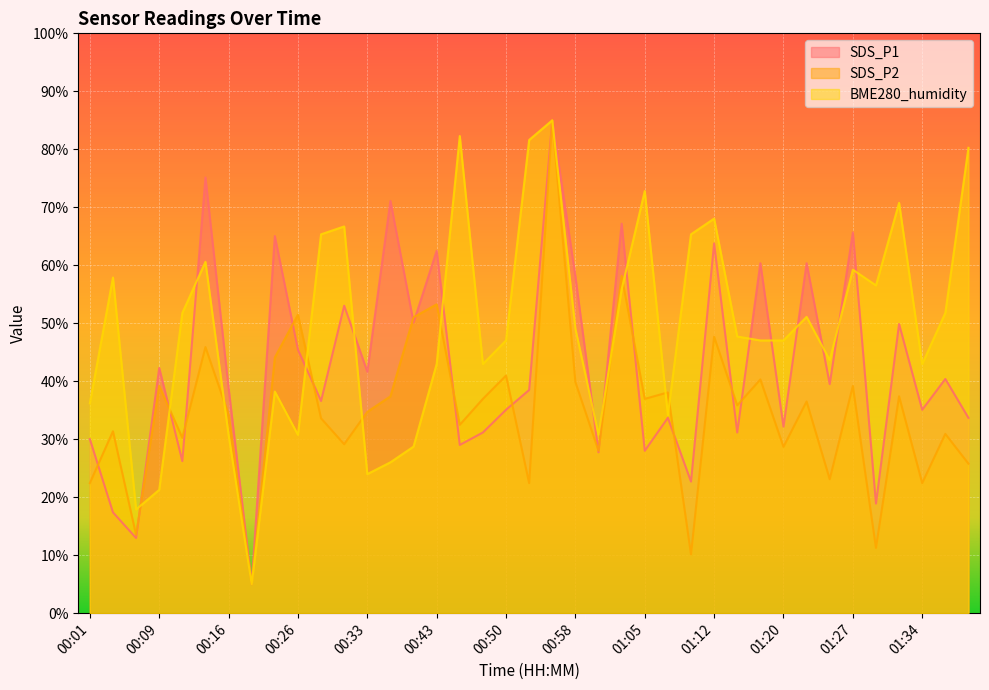

Which category has the lowest value in the SDS_P2 series?

00:18